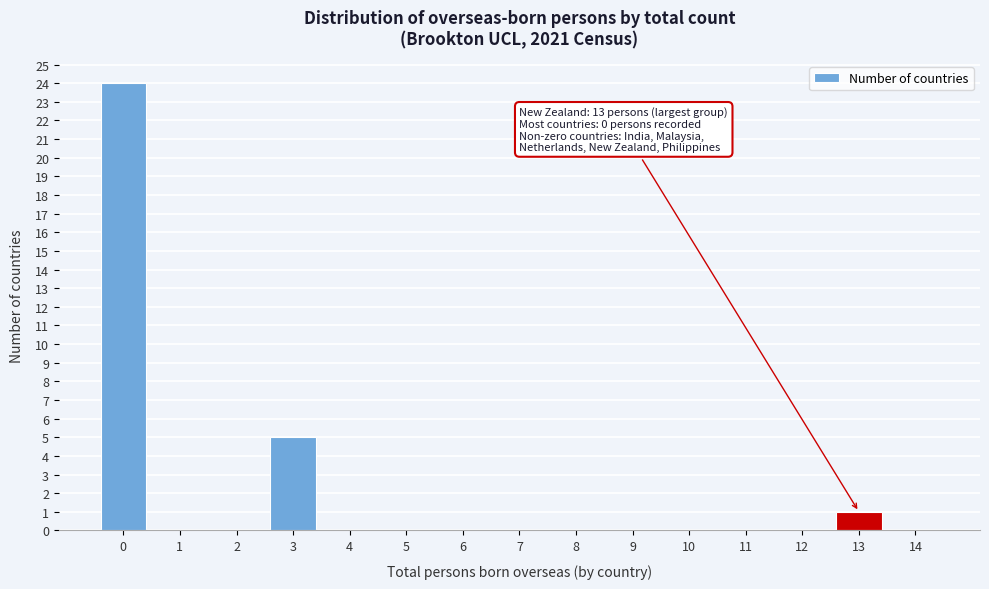

Reading left to right, transcribe all the data shown in this chart.

0=24	1=0	2=0	3=5	4=0	5=0	6=0	7=0	8=0	9=0	10=0	11=0	12=0	13=1	14=0